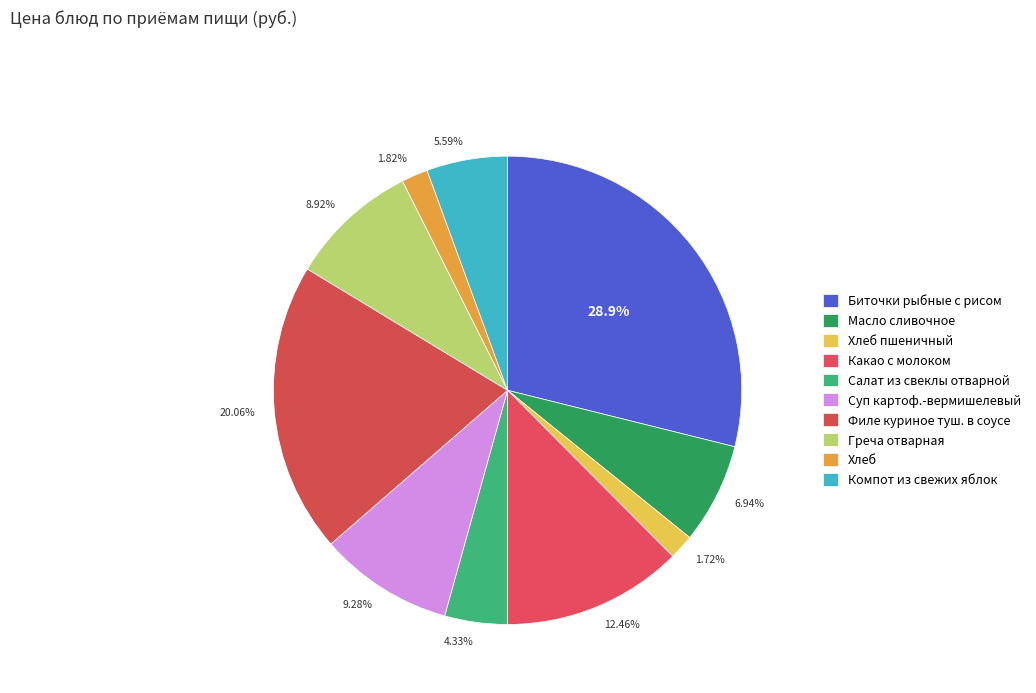

To the nearest percent, what portion does Филе куриное туш. в соусе represent?

20%